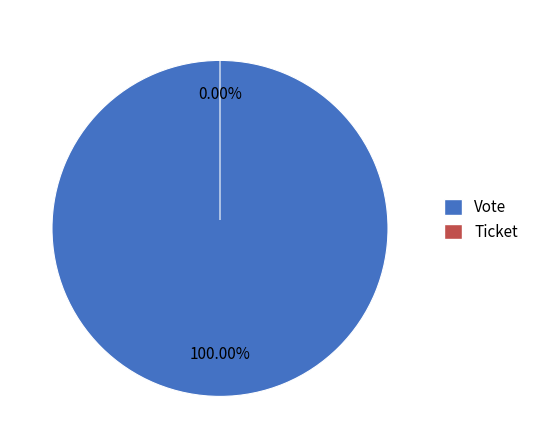

How many segments does this pie chart have?

2